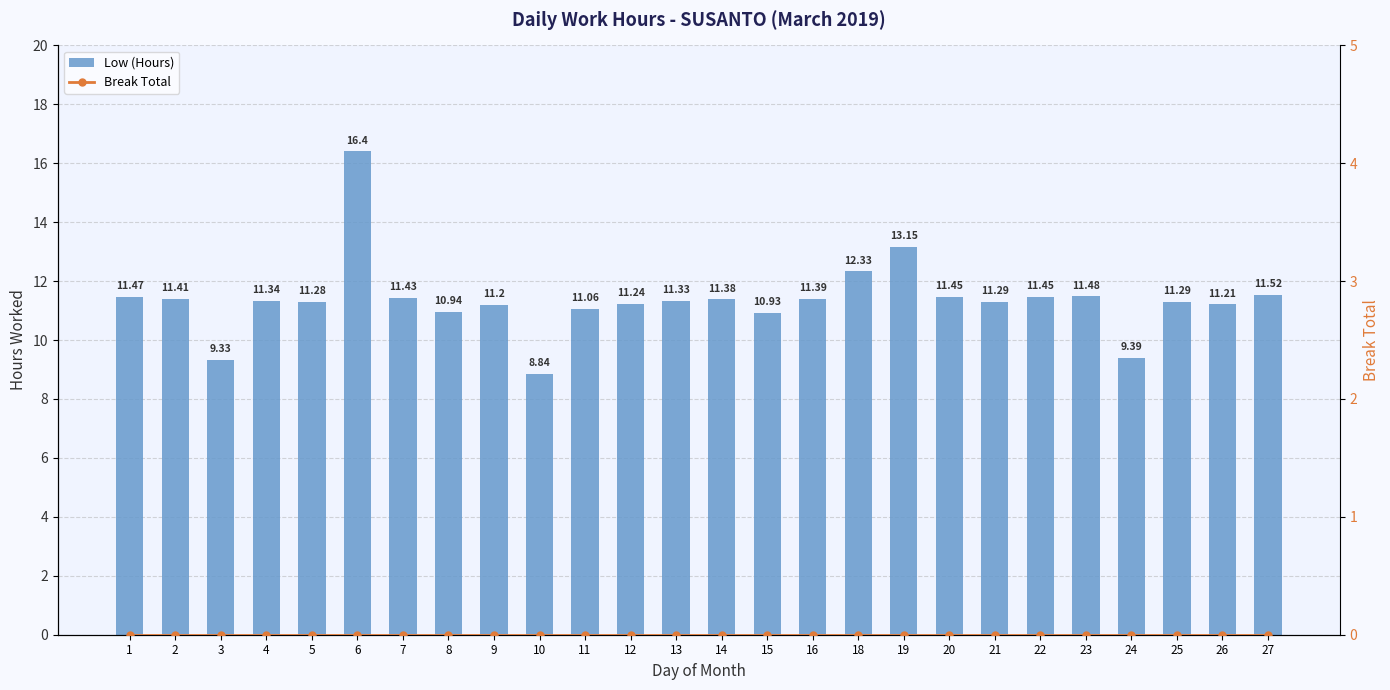

Reading left to right, transcribe all the data shown in this chart.

Low (Hours): 11.5	11.4	9.3	11.3	11.3	16.4	11.4	10.9	11.2	8.8	11.1	11.2	11.3	11.4	10.9	11.4	12.3	13.2	11.4	11.3	11.4	11.5	9.4	11.3	11.2	11.5
Break Total: 0.0	0.0	0.0	0.0	0.0	0.0	0.0	0.0	0.0	0.0	0.0	0.0	0.0	0.0	0.0	0.0	0.0	0.0	0.0	0.0	0.0	0.0	0.0	0.0	0.0	0.0